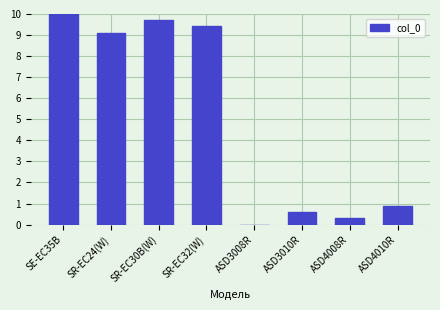

What is the change in value from SR-EC24(W) to ASD4010R?

-8.2